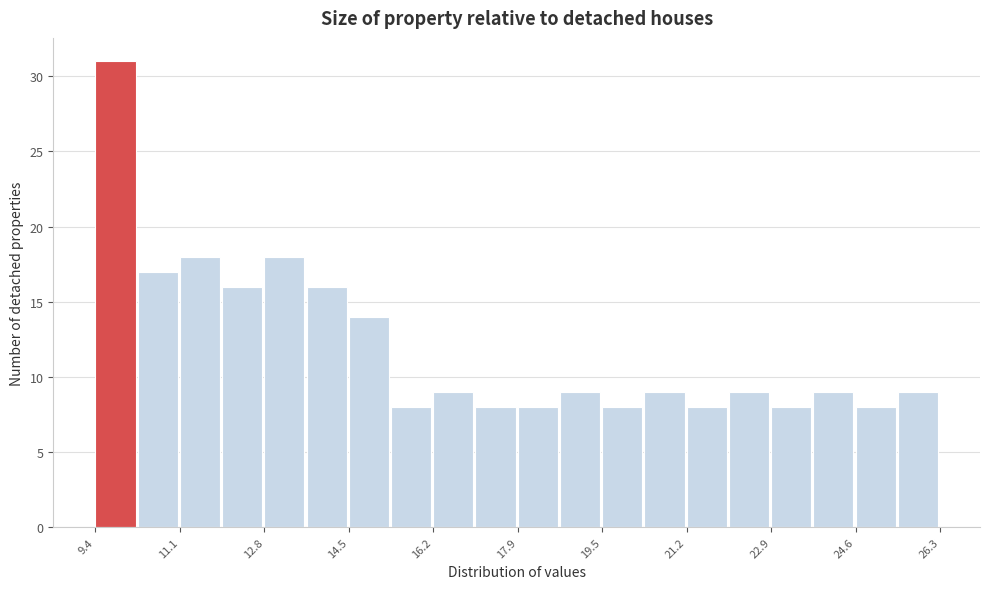

Reading left to right, transcribe this chart: for each bar, give the range it covers on the x-axis and its height. Neither the bar edges nor the heights are printed on the chart, so give them approximately, as read against the axes.

9.4 to 10.2: 31
10.2 to 11.0: 17
11.0 to 12.0: 18
12.0 to 12.8: 16
12.8 to 13.6: 18
13.6 to 14.4: 16
14.4 to 15.4: 14
15.4 to 16.2: 8
16.2 to 17.0: 9
17.0 to 17.8: 8
17.8 to 18.6: 8
18.6 to 19.6: 9
19.6 to 20.4: 8
20.4 to 21.2: 9
21.2 to 22.0: 8
22.0 to 23.0: 9
23.0 to 23.8: 8
23.8 to 24.6: 9
24.6 to 25.4: 8
25.4 to 26.4: 9